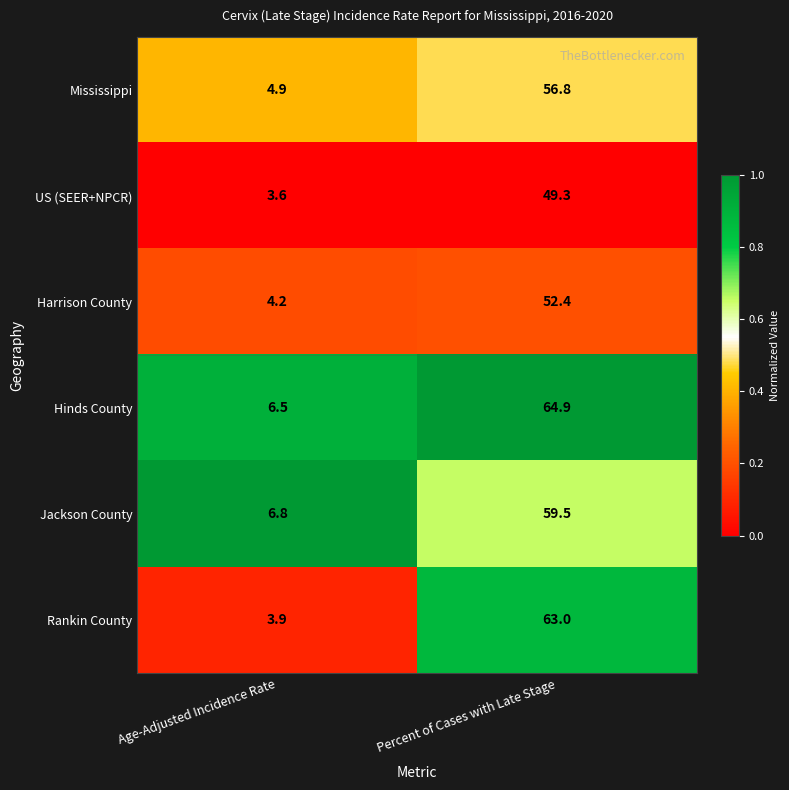

Reading left to right, list all the values displayed in this chart.

Mississippi: Age-Adjusted Incidence Rate=4.9	Percent of Cases with Late Stage=56.8
US (SEER+NPCR): Age-Adjusted Incidence Rate=3.6	Percent of Cases with Late Stage=49.3
Harrison County: Age-Adjusted Incidence Rate=4.2	Percent of Cases with Late Stage=52.4
Hinds County: Age-Adjusted Incidence Rate=6.5	Percent of Cases with Late Stage=64.9
Jackson County: Age-Adjusted Incidence Rate=6.8	Percent of Cases with Late Stage=59.5
Rankin County: Age-Adjusted Incidence Rate=3.9	Percent of Cases with Late Stage=63.0